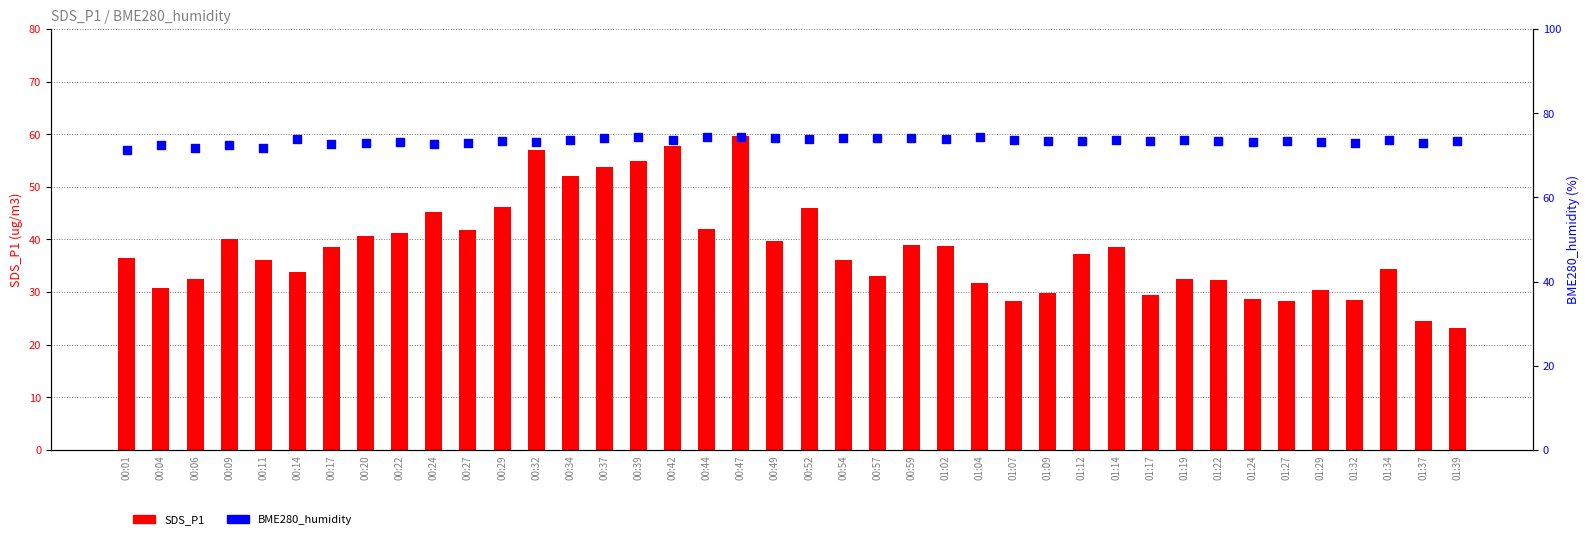

At which category is the sum across all series the highest?

00:47